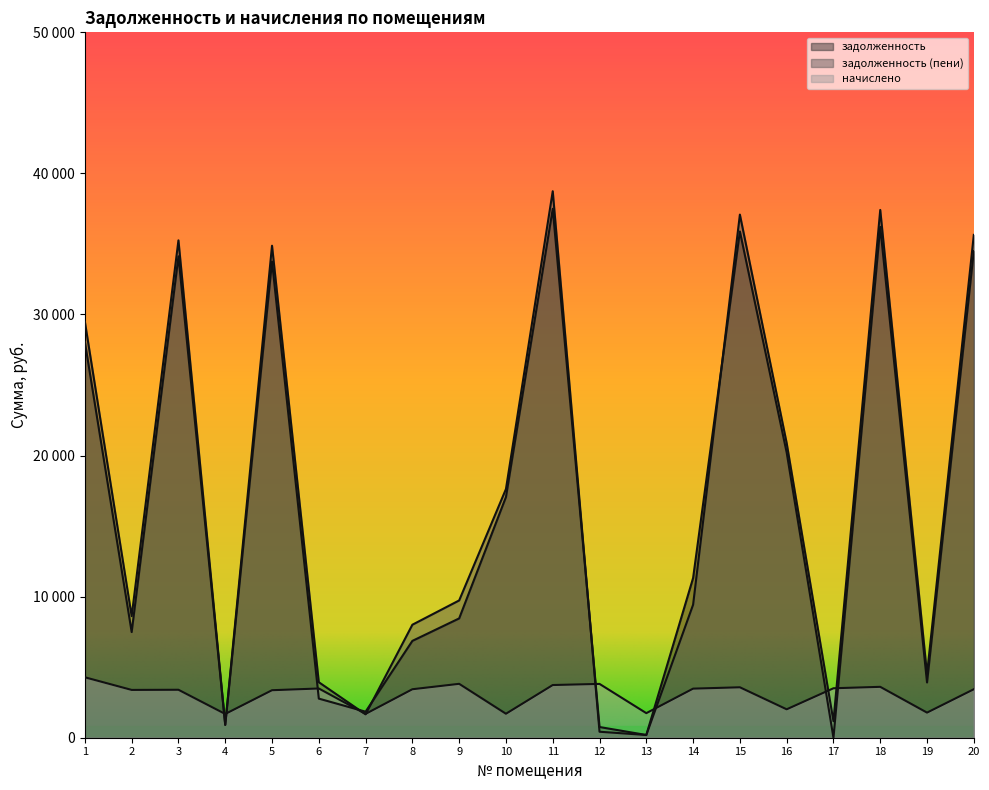

Which category has the highest value in the задолженность (пени) series?

11